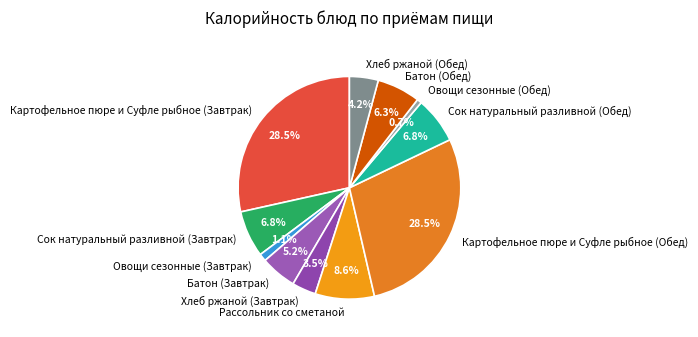

What percentage is the Сок натуральный разливной (Обед) slice, to the nearest percent?

7%